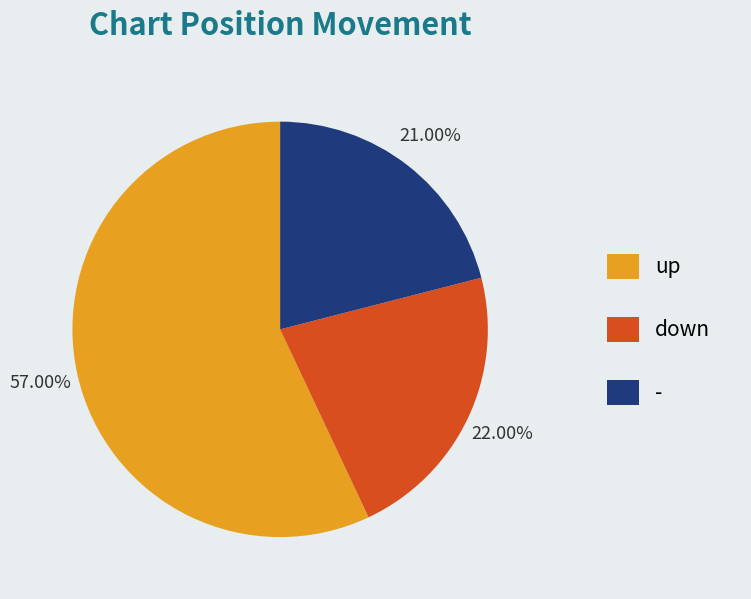

Does up represent more than half of the total?

Yes